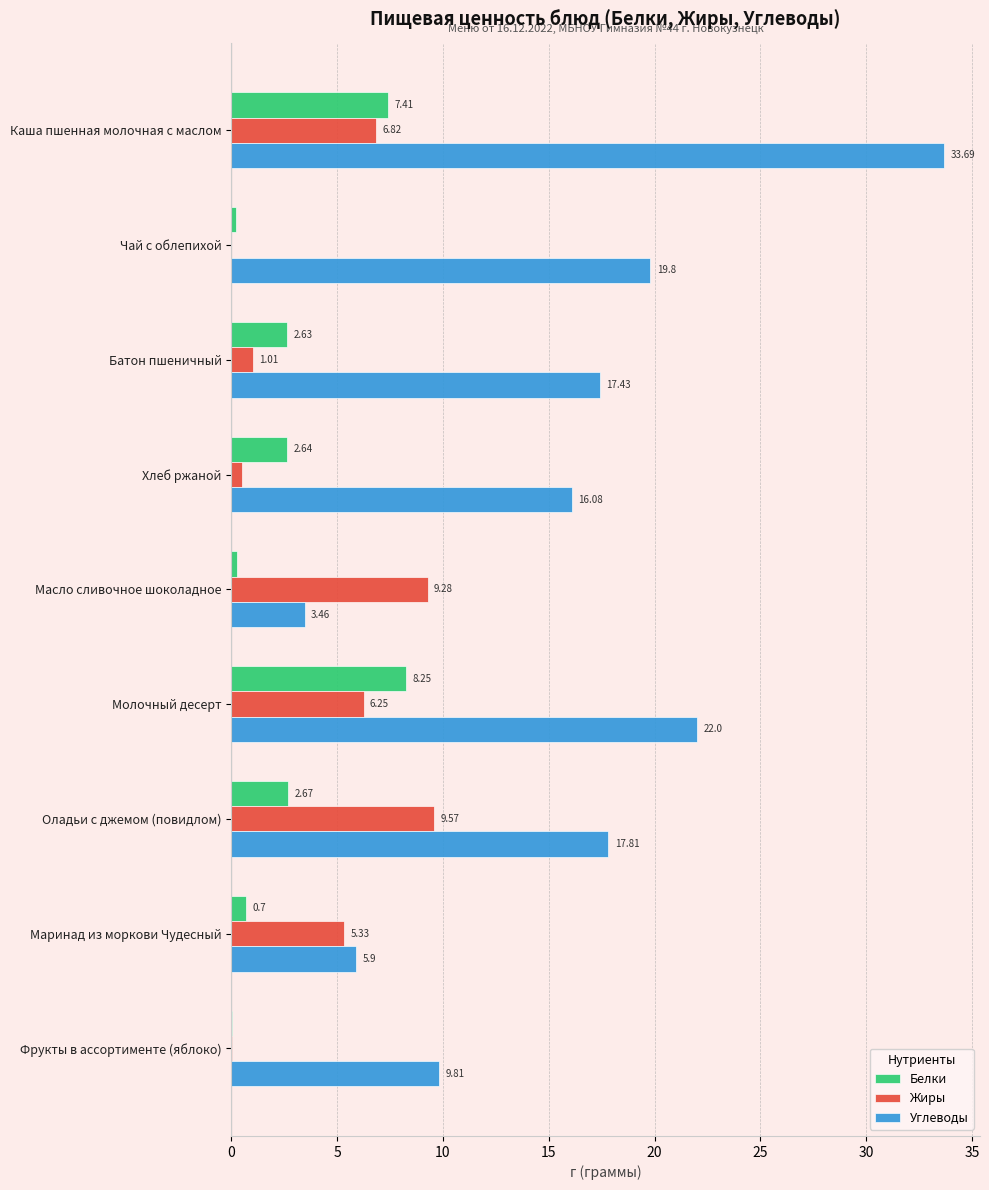

What is the sum of all Углеводы values?

146.0